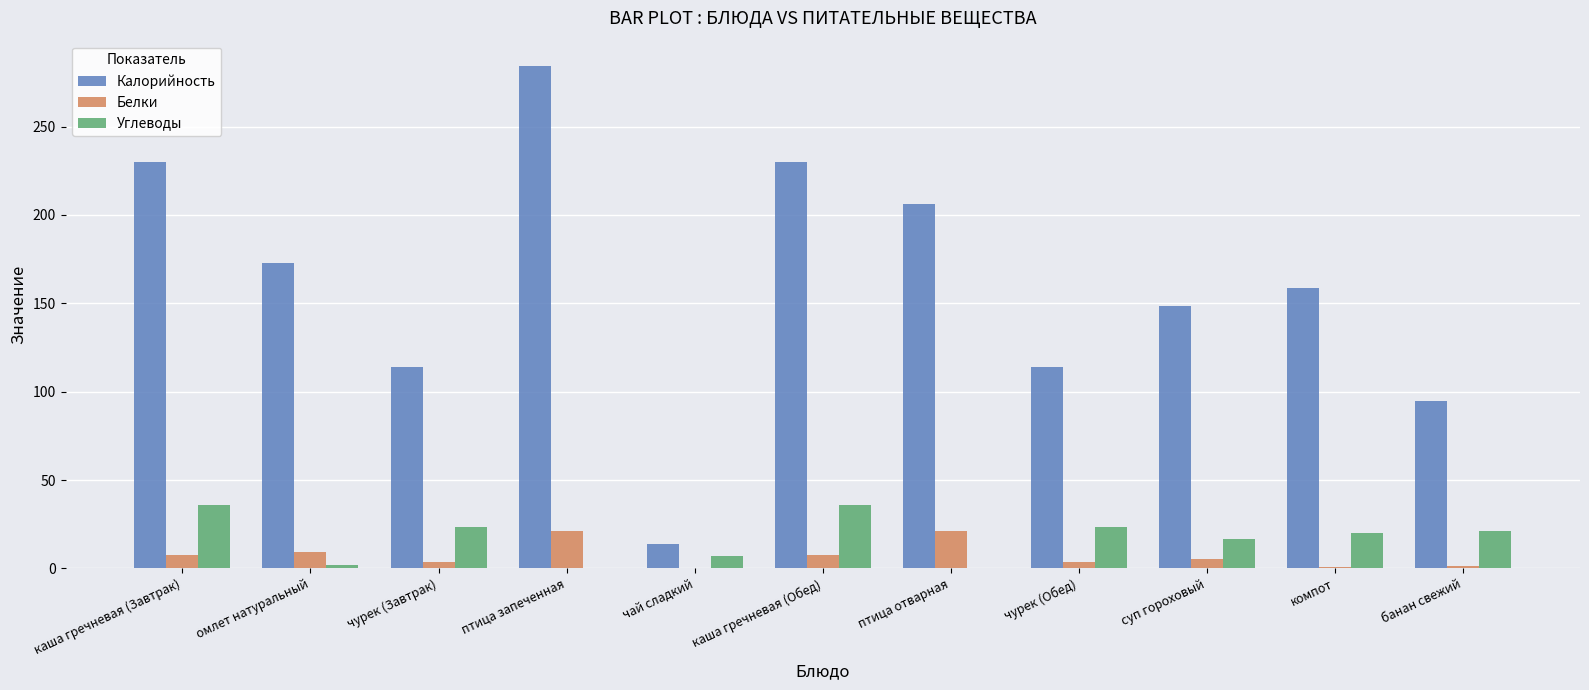

Does the chart contain stacked bars?

No